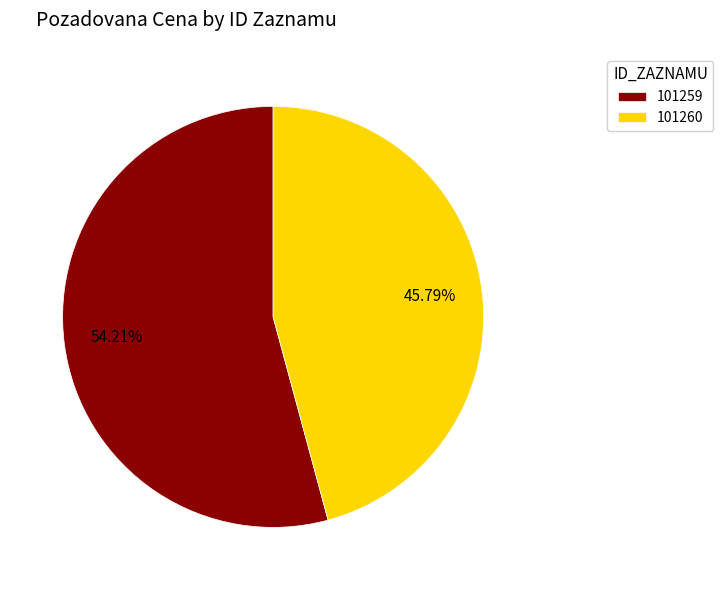

Rank the categories by value from lowest to highest.

101260, 101259